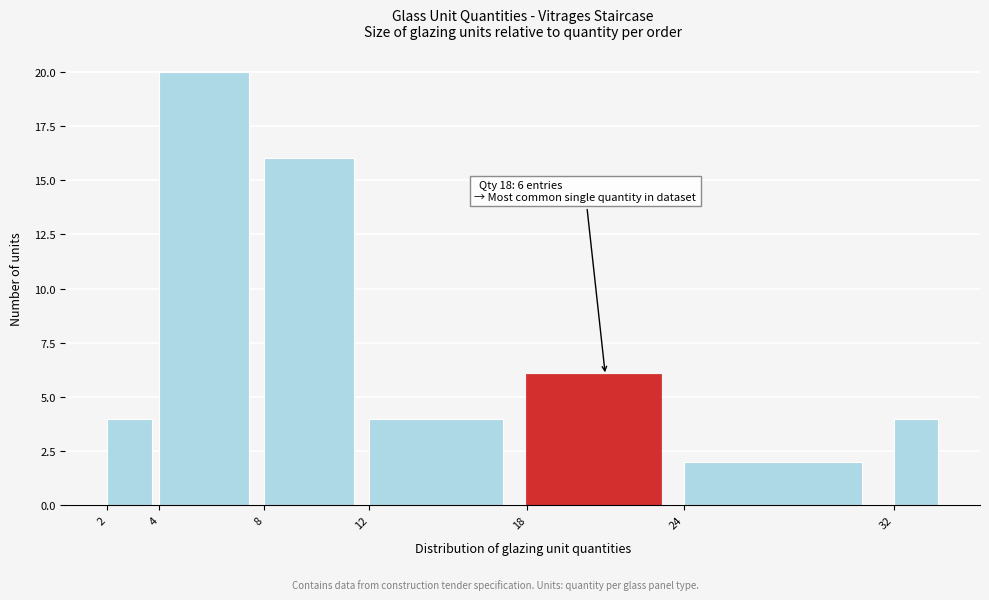

Over which range of the x-axis is the bar tallest?

4 to 8